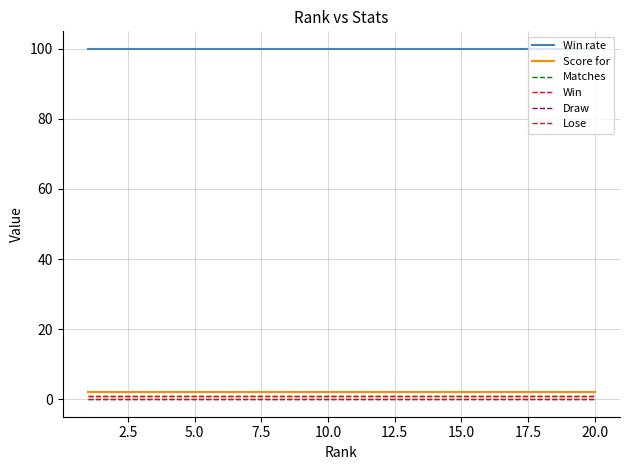

Reading left to right, list all the values displayed in this chart.

Win rate: 100	100	100	100	100	100	100	100	100	100	100	100	100	100	100	100	100	100	100	100
Score for: 2	2	2	2	2	2	2	2	2	2	2	2	2	2	2	2	2	2	2	2
Matches: 1	1	1	1	1	1	1	1	1	1	1	1	1	1	1	1	1	1	1	1
Win: 1	1	1	1	1	1	1	1	1	1	1	1	1	1	1	1	1	1	1	1
Draw: 0	0	0	0	0	0	0	0	0	0	0	0	0	0	0	0	0	0	0	0
Lose: 0	0	0	0	0	0	0	0	0	0	0	0	0	0	0	0	0	0	0	0